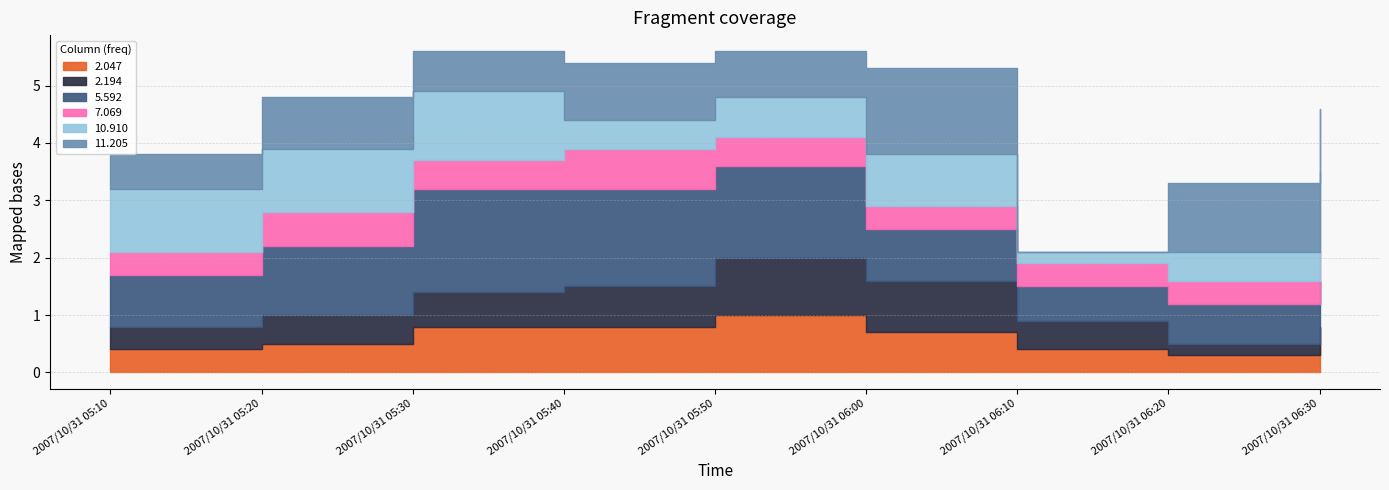

What are all the series names shown in the legend?

2.047, 2.194, 5.592, 7.069, 10.910, 11.205